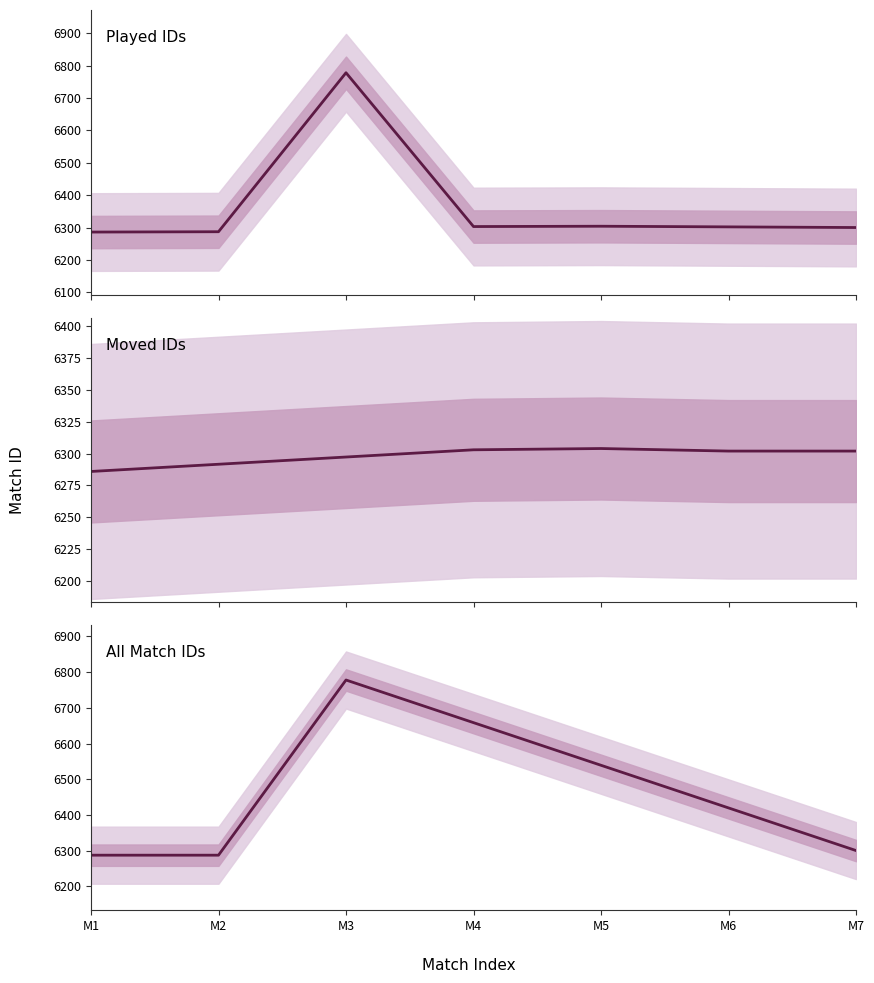

In Played IDs, how many points are higher than both neighbors (excluding endpoints)?

2